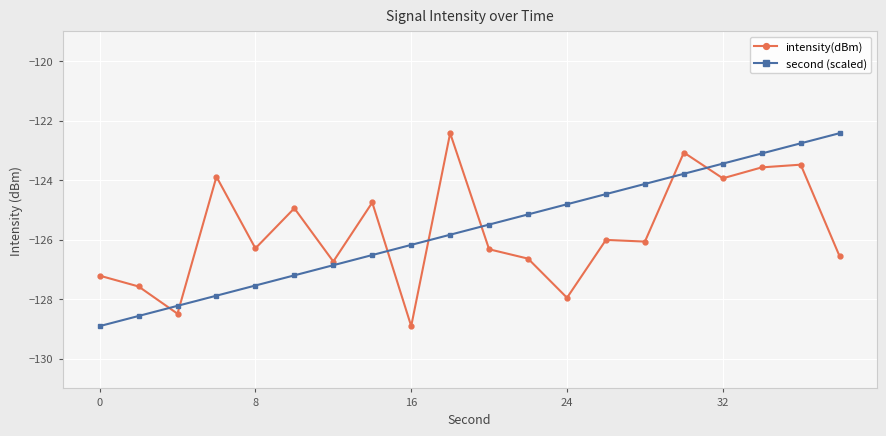

What is the value of the second (scaled) point at the 9th from the left?

-126.2